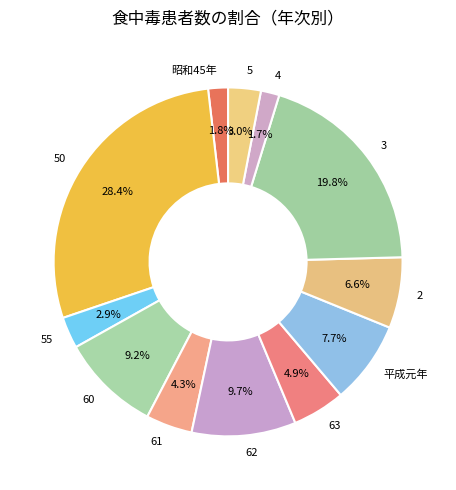

Is 昭和45年 the majority of the pie?

No